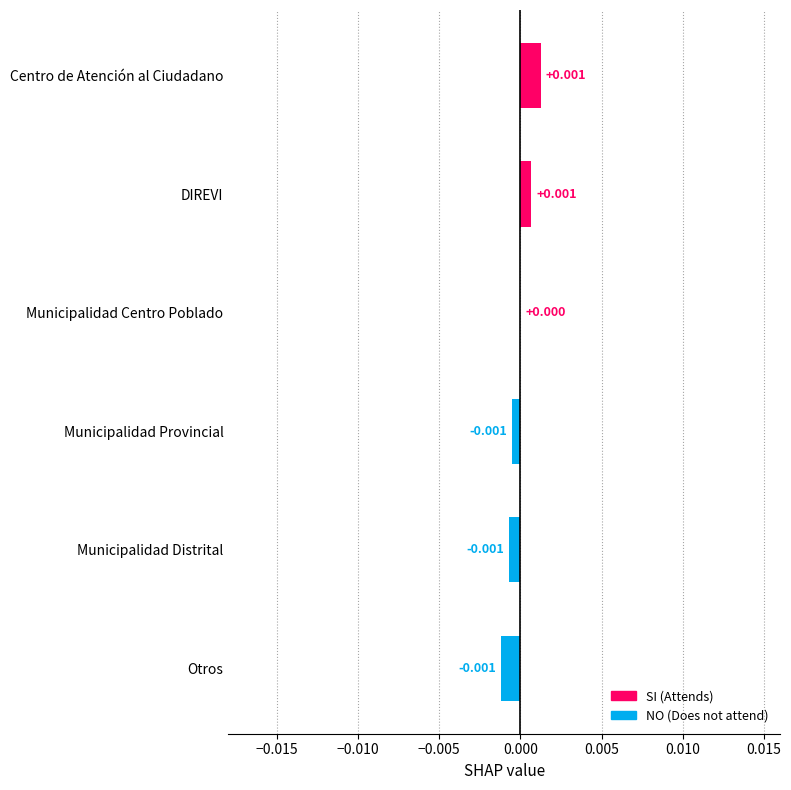

Where is the data nearest to the value 0?

Municipalidad Centro Poblado